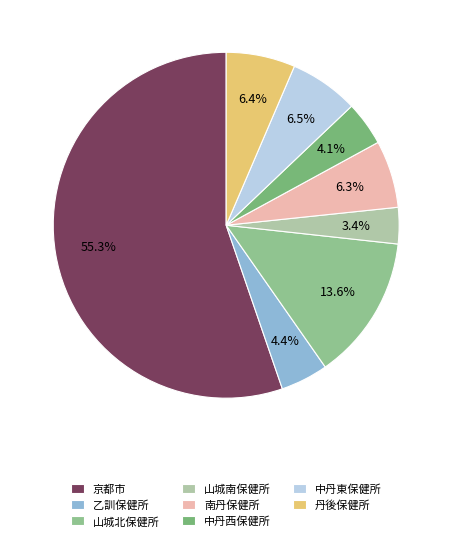

What percentage is the 中丹東保健所 slice, to the nearest percent?

6%